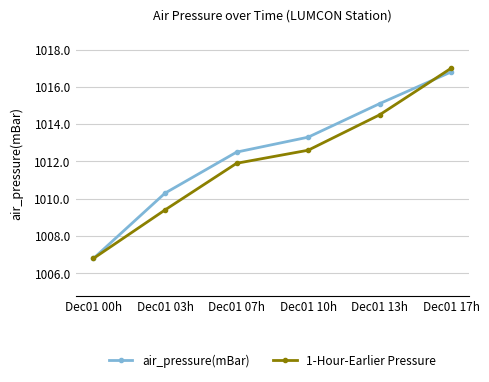

Which series has the largest total across all categories?

air_pressure(mBar)